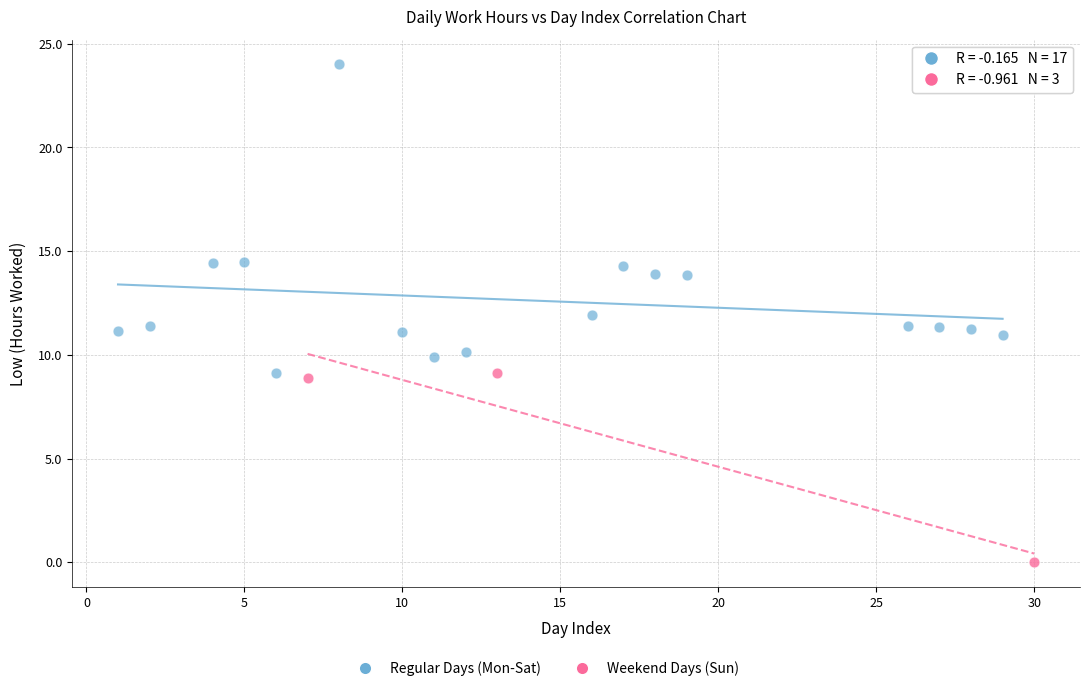

Which series has the largest Y range (max minus min)?

Regular Days (Mon-Sat)